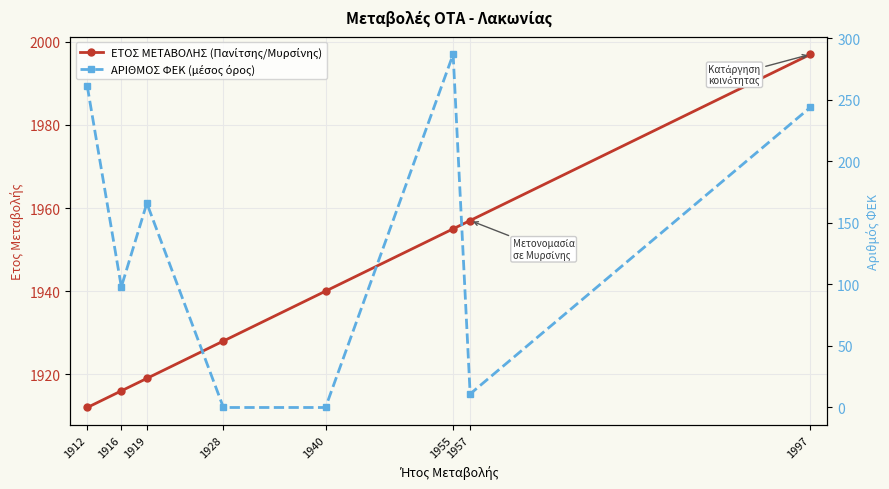

Between 1912 and 1997, which is larger?

1997